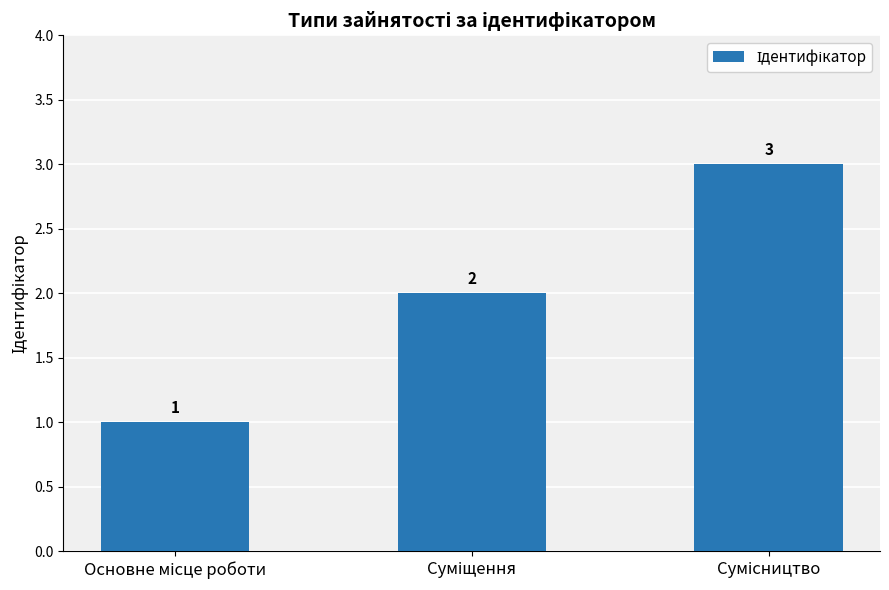

What is the value of the 2nd bar from the left?

2